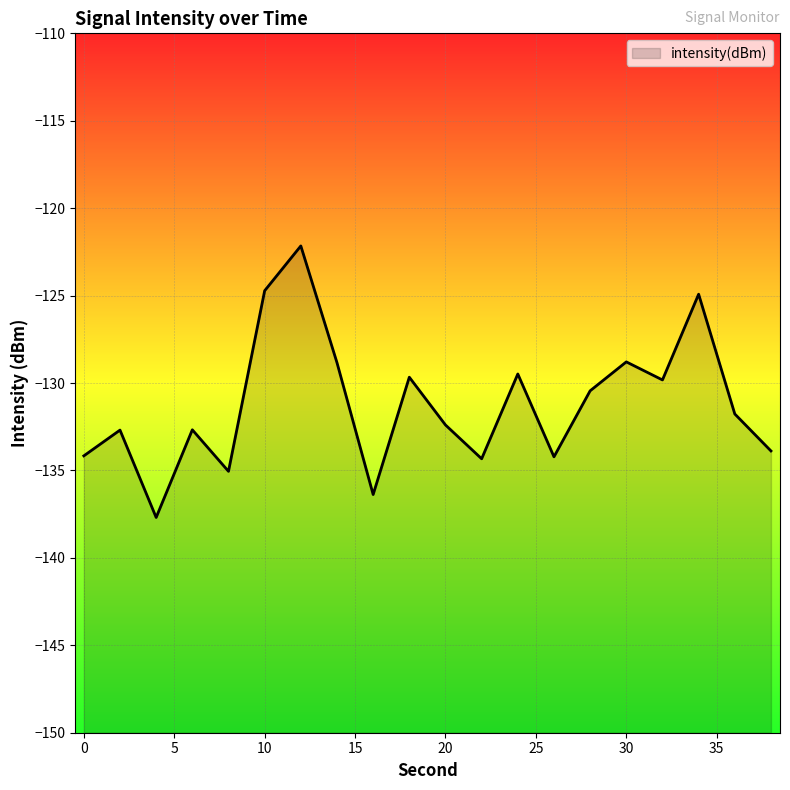

At which label does the data first exceed -131?

10